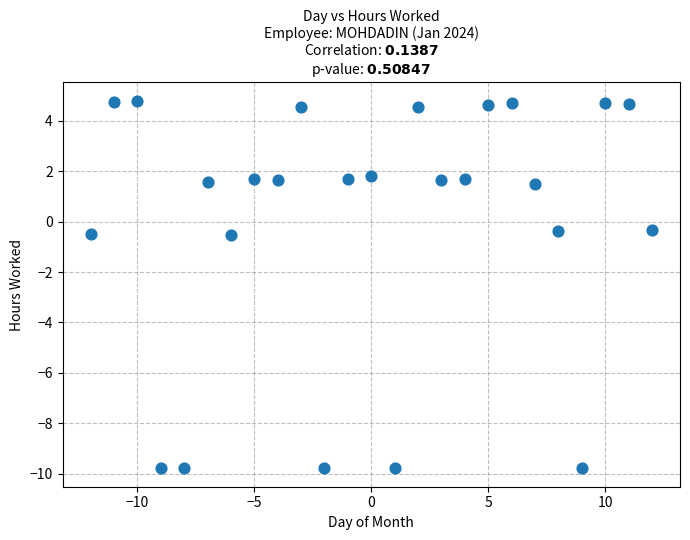

What is the range of X values (max minus min)?

24.0